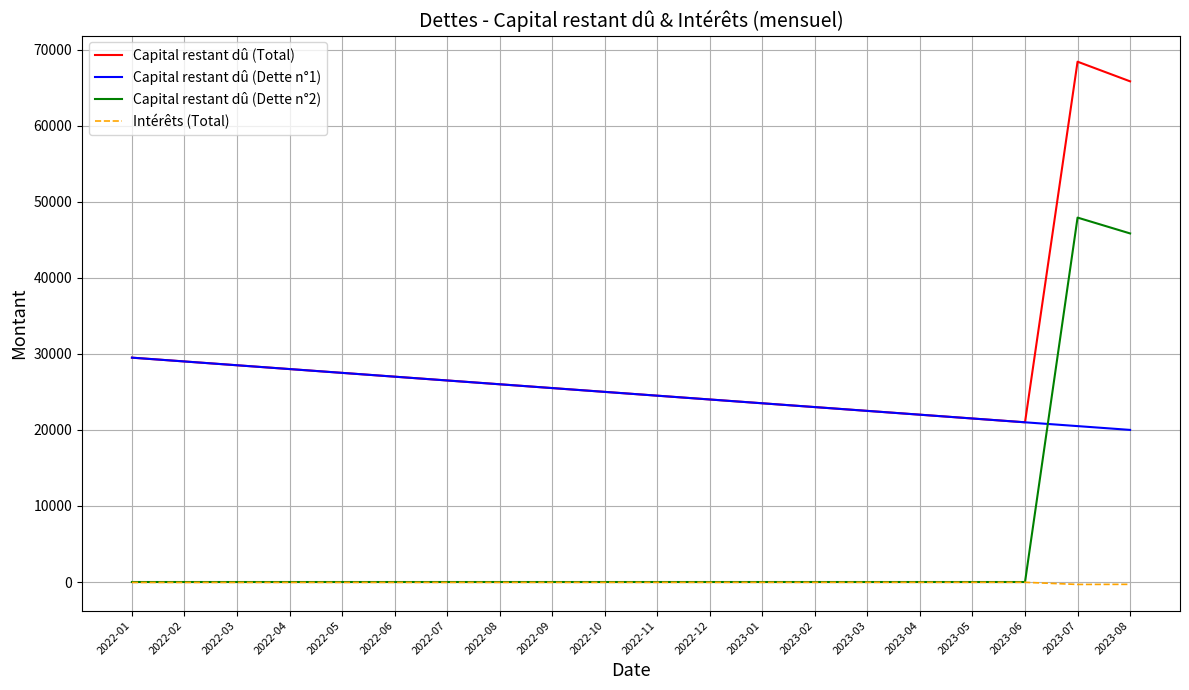

Is it true that Capital restant dû (Dette n°1) equals 10473.0 at 2023-05?

False